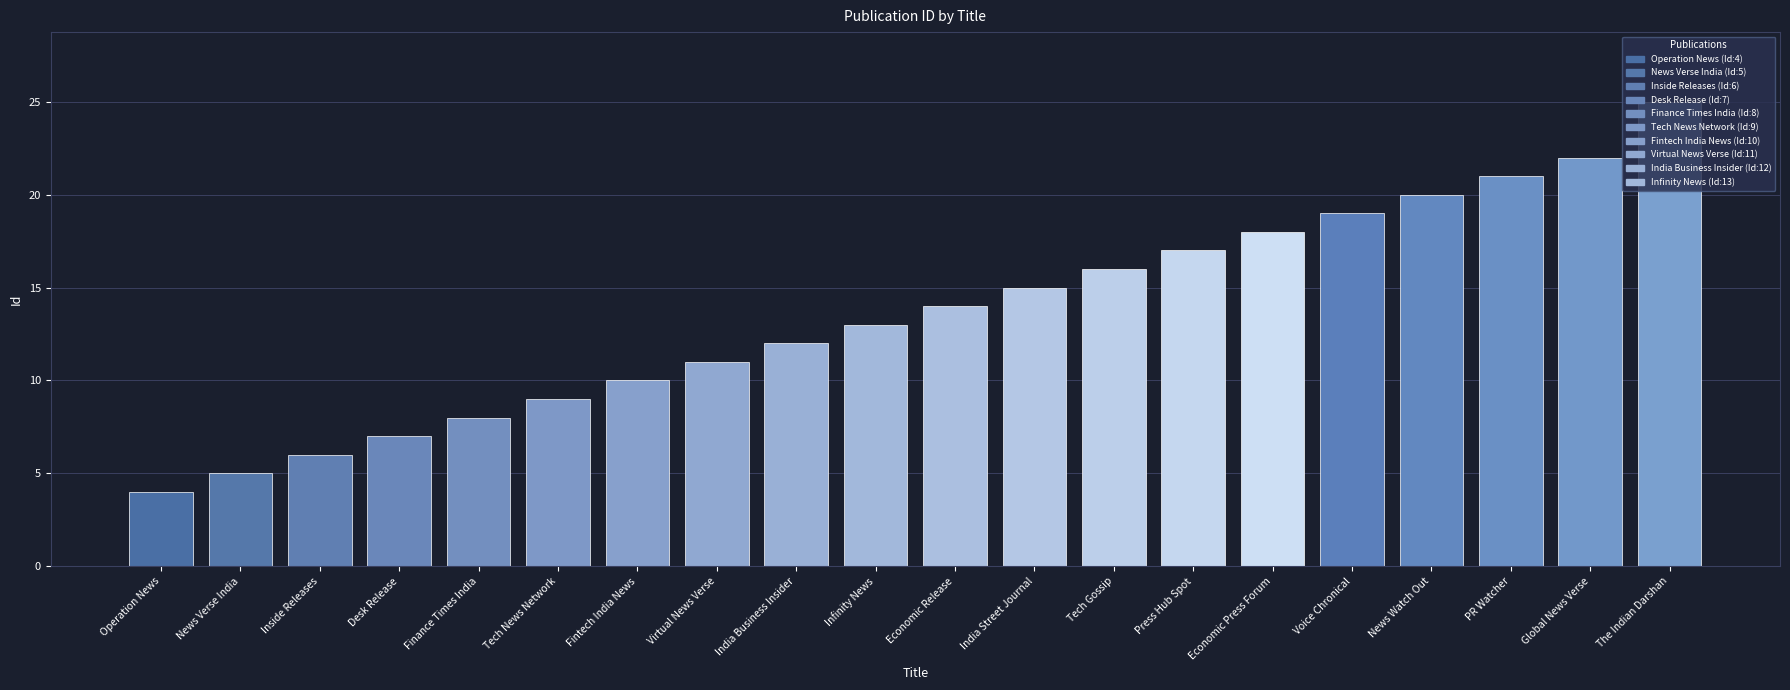

What is the greatest value displayed?

25